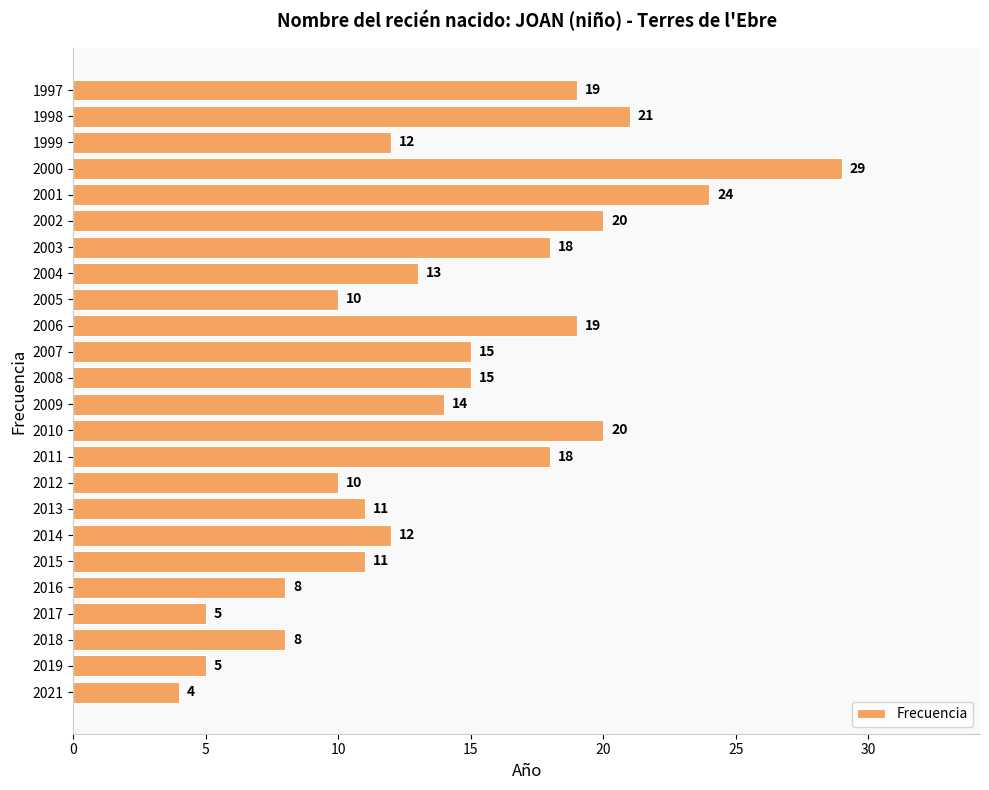

What is the change in value from 2003 to 2000?

+11